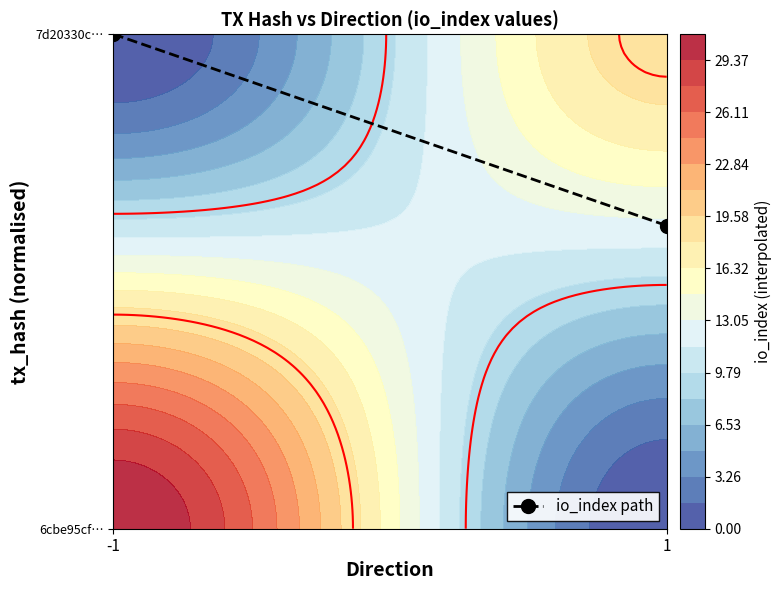

List the labels in order of value, smallest first.

1, -1